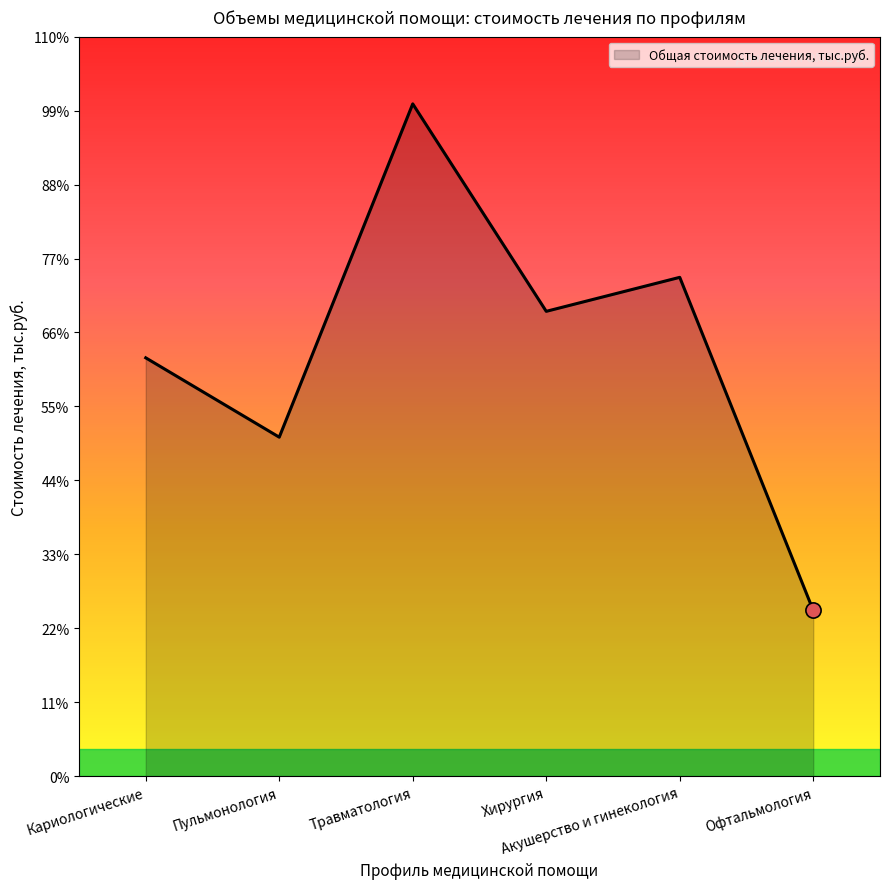

What is the change in value from Травматология to Хирургия?

-11216.8